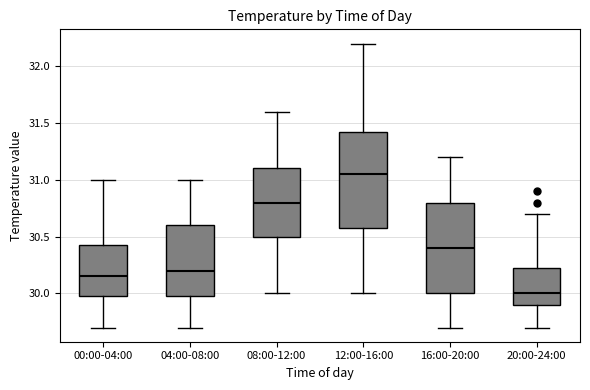

Reading left to right, read every box against the y-axis: the position of its median line, the range the box covers, and the ends of its whiskers. The values are not printed on the chart, so give them approximately, as read against the axis.

00:00-04:00: median 30.15, box 30.00 to 30.45, whiskers 29.70 to 31.00
04:00-08:00: median 30.20, box 30.00 to 30.60, whiskers 29.70 to 31.00
08:00-12:00: median 30.80, box 30.50 to 31.10, whiskers 30.00 to 31.60
12:00-16:00: median 31.05, box 30.60 to 31.45, whiskers 30.00 to 32.20
16:00-20:00: median 30.40, box 30.00 to 30.80, whiskers 29.70 to 31.20
20:00-24:00: median 30.00, box 29.90 to 30.25, whiskers 29.70 to 30.70